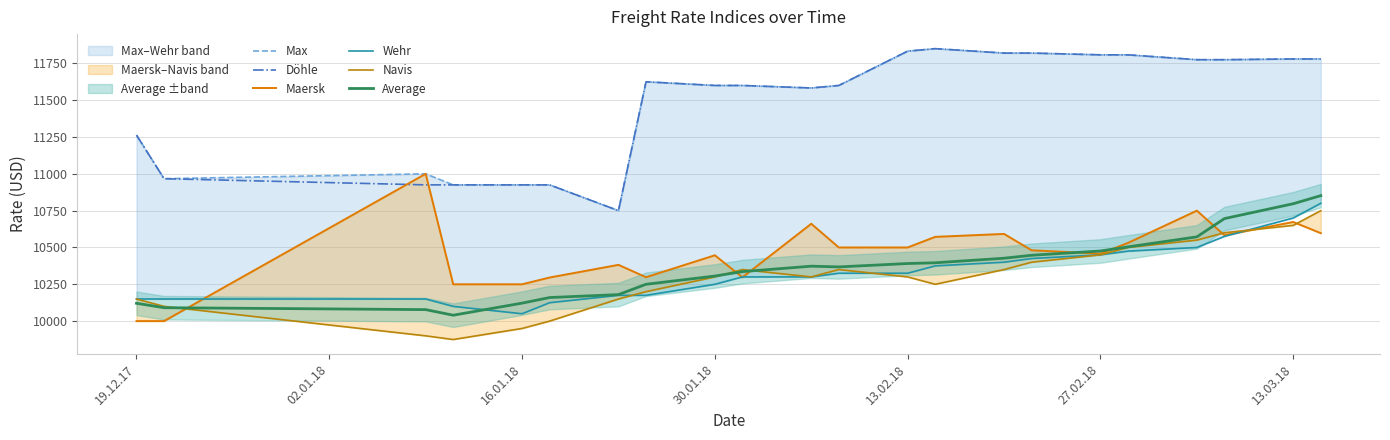

How many interior local peaks does the Max series have?

3